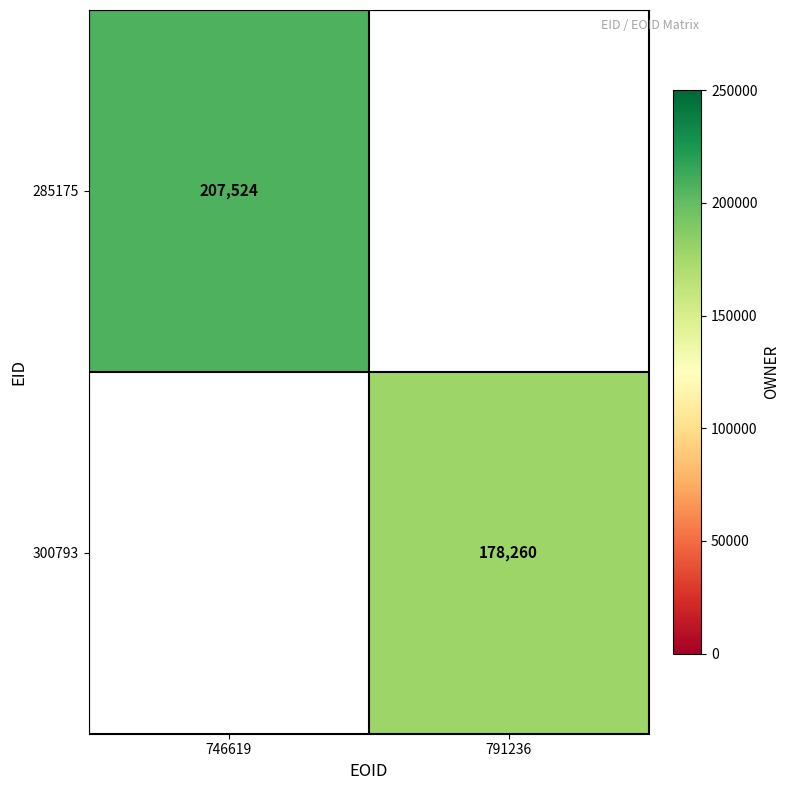

What is the smallest value displayed?

178260.0